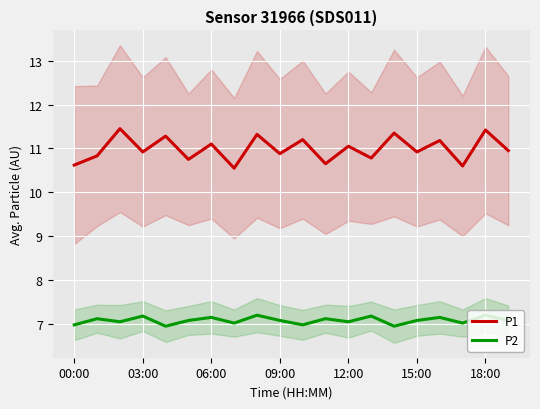

Reading left to right, transcribe all the data shown in this chart.

P1: 10.6	10.8	11.4	10.9	11.3	10.8	11.1	10.6	11.3	10.9	11.2	10.7	11.1	10.8	11.3	10.9	11.2	10.6	11.4	10.9
P2: 7.0	7.1	7.0	7.2	7.0	7.1	7.2	7.0	7.2	7.1	7.0	7.1	7.0	7.2	7.0	7.1	7.2	7.0	7.2	7.1